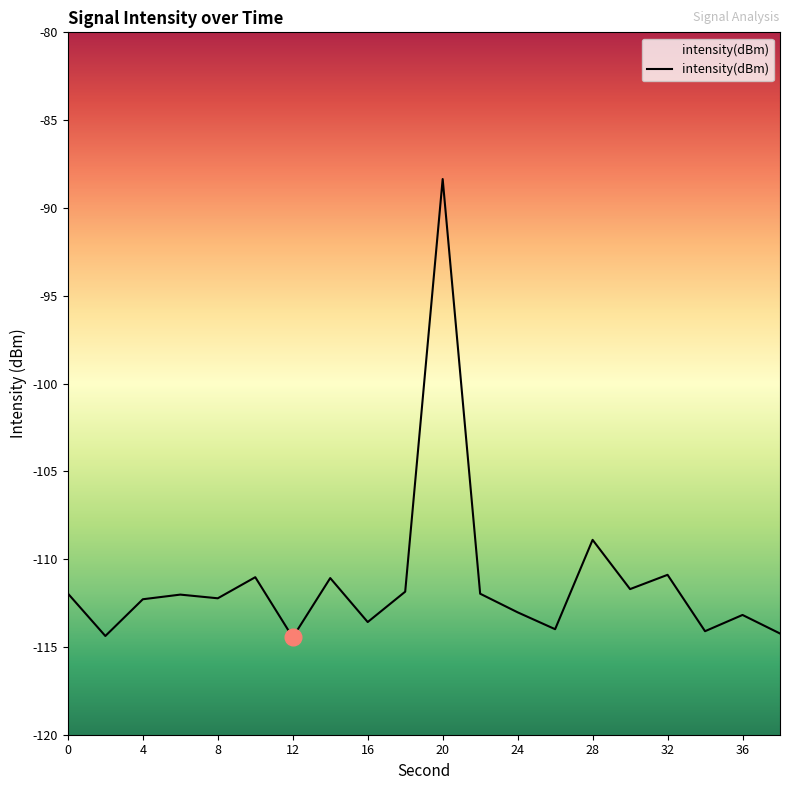

What is the value of the 5th point from the left?

-112.2